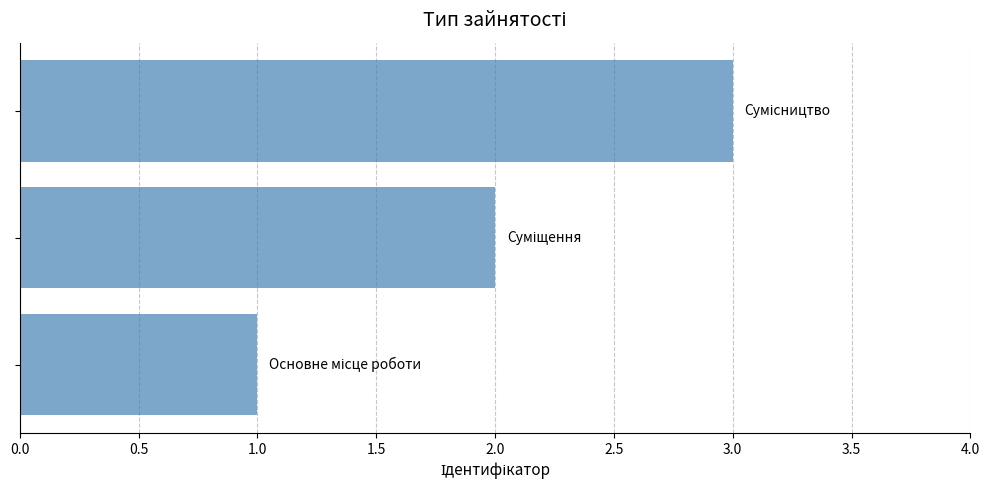

What is the maximum value shown in the chart?

3